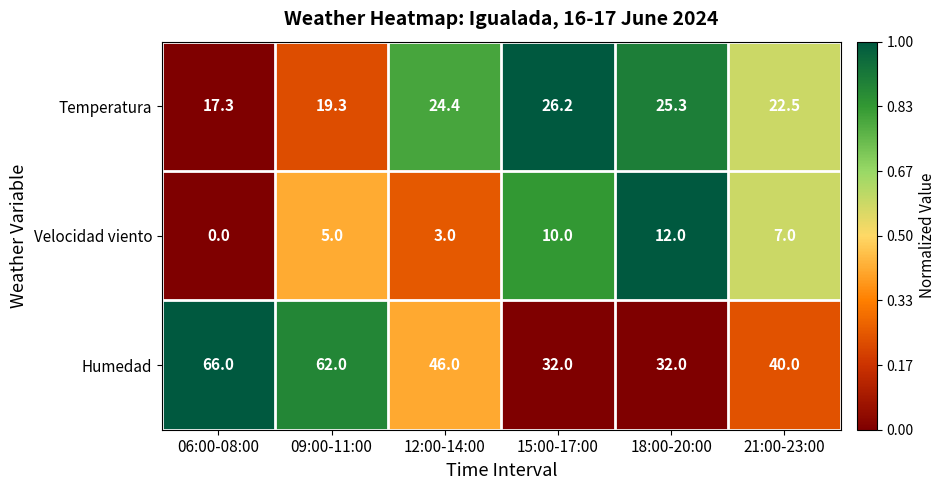

What is the difference between the highest and lowest values at 21:00-23:00?

33.0